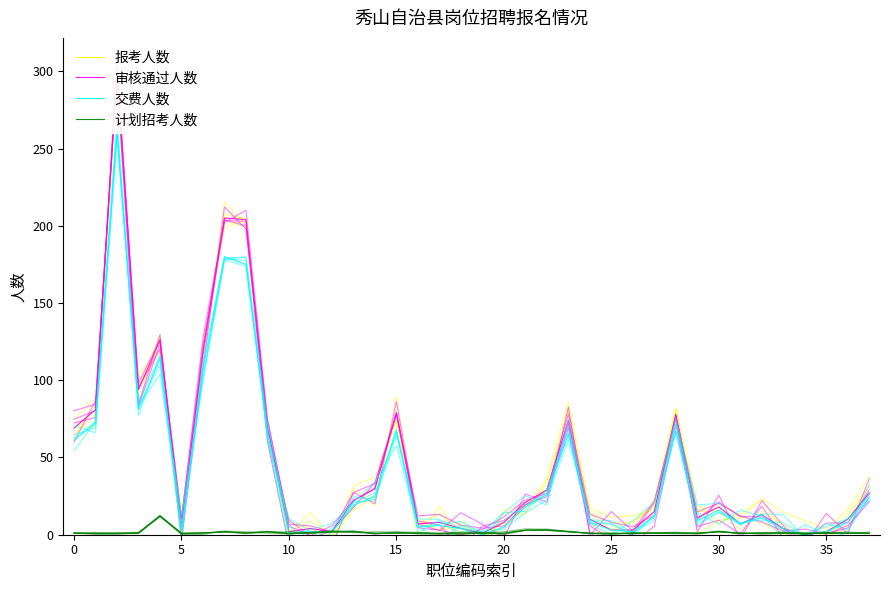

True or false: 审核通过人数 has more than 1 points higher than both neighbors.

True